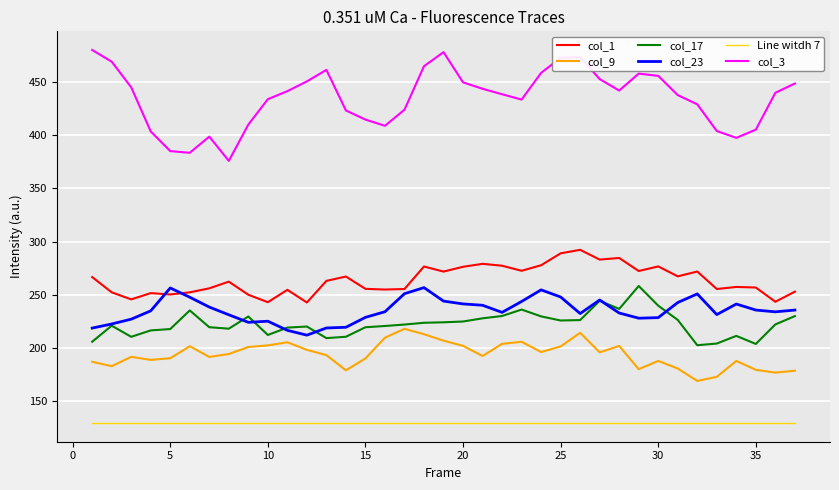

In col_1, how many points are higher than both neighbors (excluding endpoints)?

11